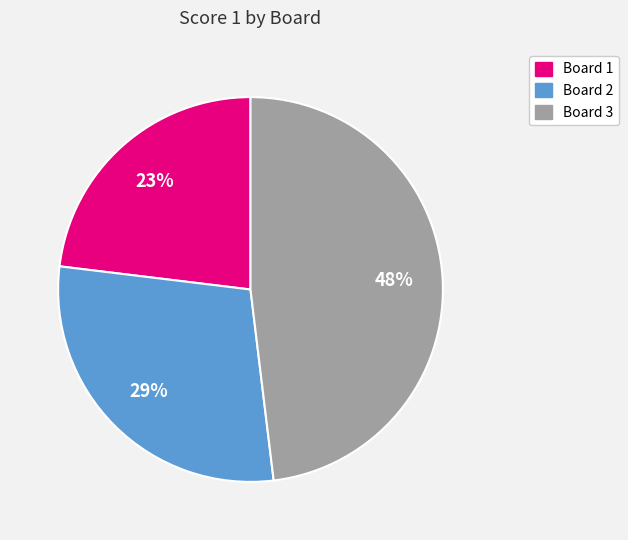

Is it true that Board 3 is 48% of the pie?

True